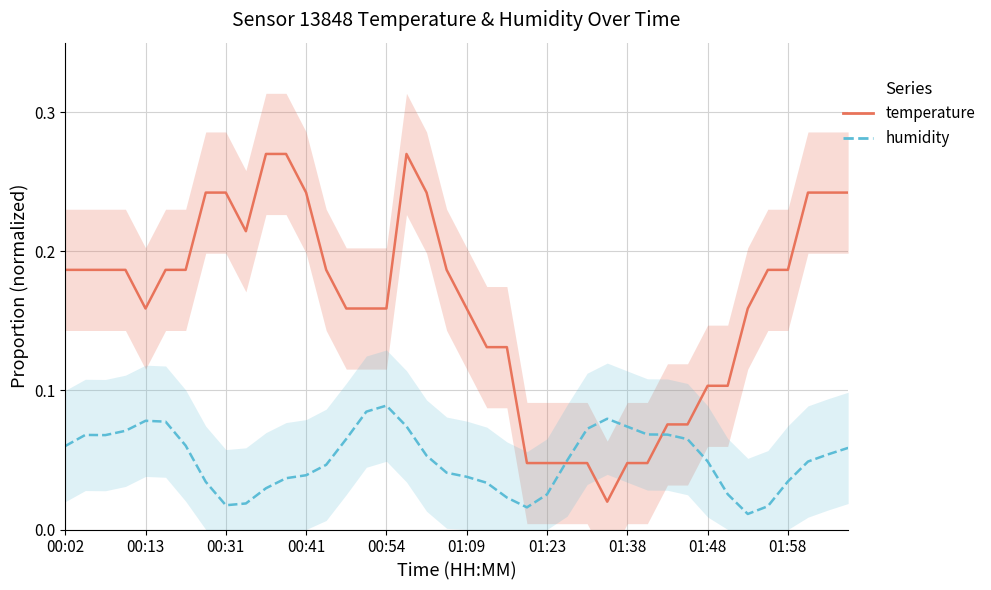

What are all the series names shown in the legend?

temperature, humidity